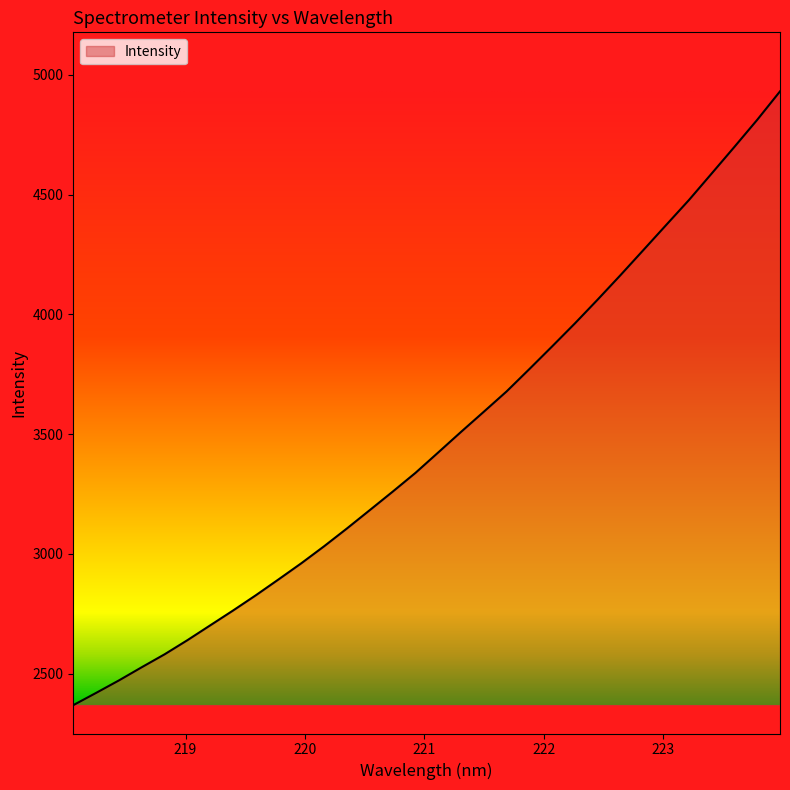

What is the difference between the second highest and minimum values?

2444.2